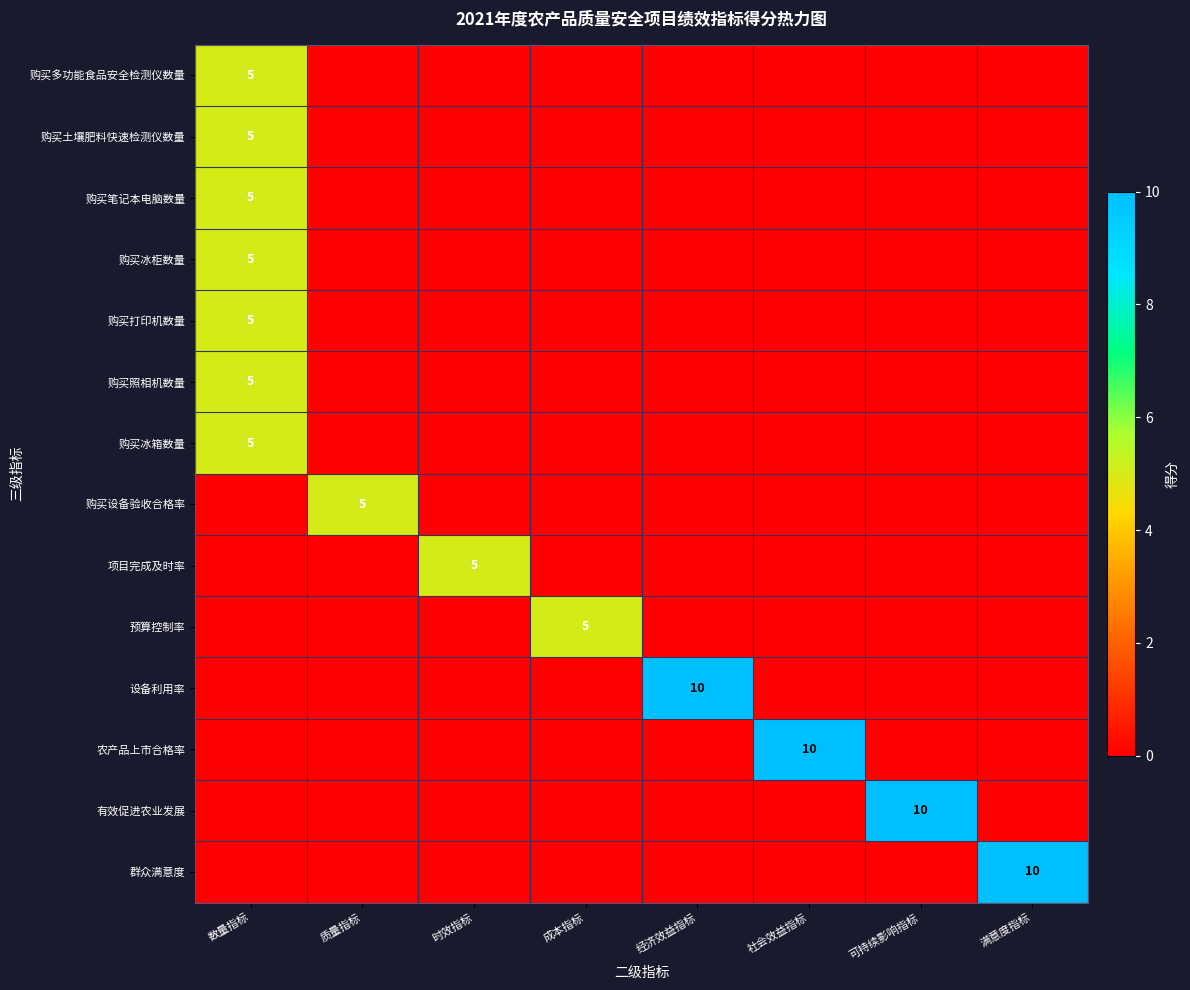

True or false: 购买照相机数量 has a value of 3 at 满意度指标.

False